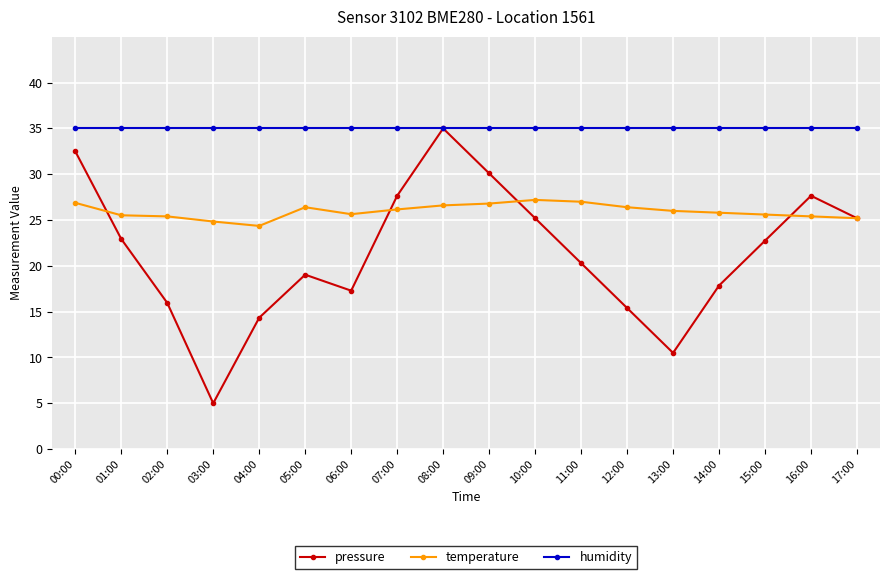

Where does the pressure series first go above 22?

00:00